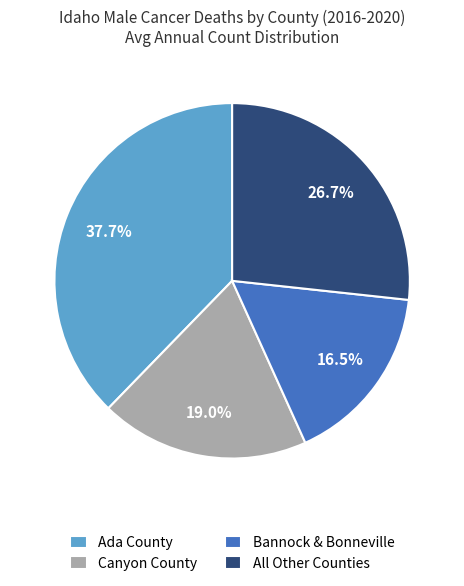

Between Bannock & Bonneville and Ada County, which is larger?

Ada County